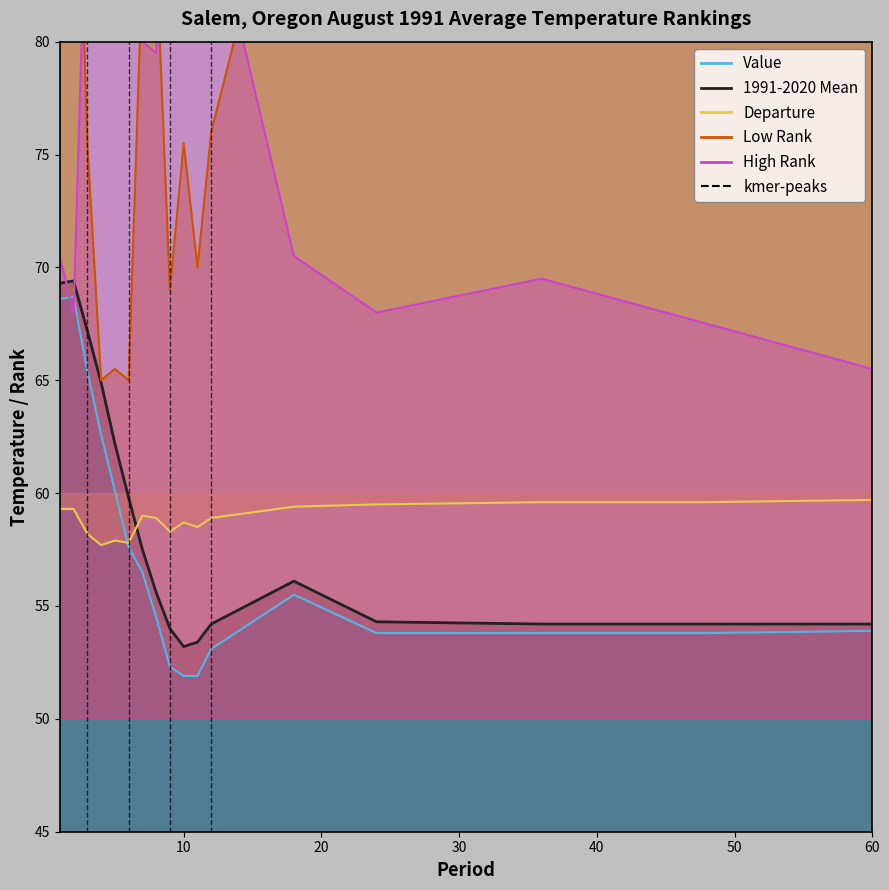

Is the value of 1991-2020 Mean at 9 greater than the value of Departure at 8?

No